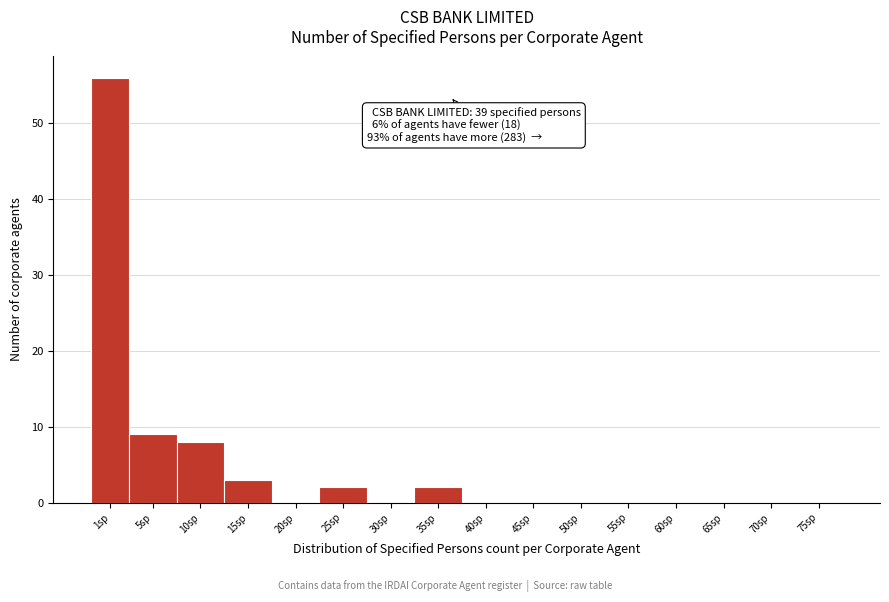

Reading right to left, extract all data points from this chart.

75sp=0	70sp=0	65sp=0	60sp=0	55sp=0	50sp=0	45sp=0	40sp=0	35sp=2	30sp=0	25sp=2	20sp=0	15sp=3	10sp=8	5sp=9	1sp=56